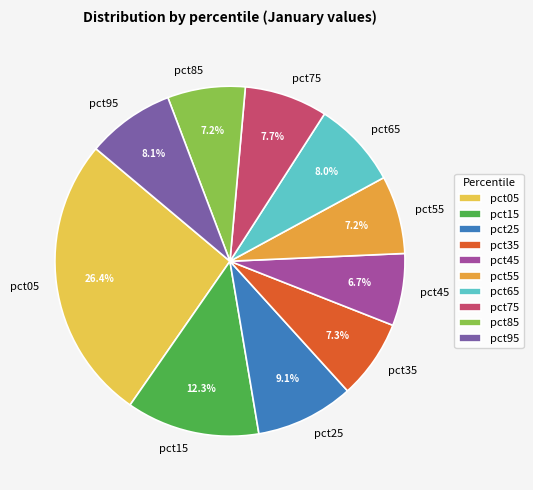

To the nearest percent, what percentage of the pie is pct05?

26%